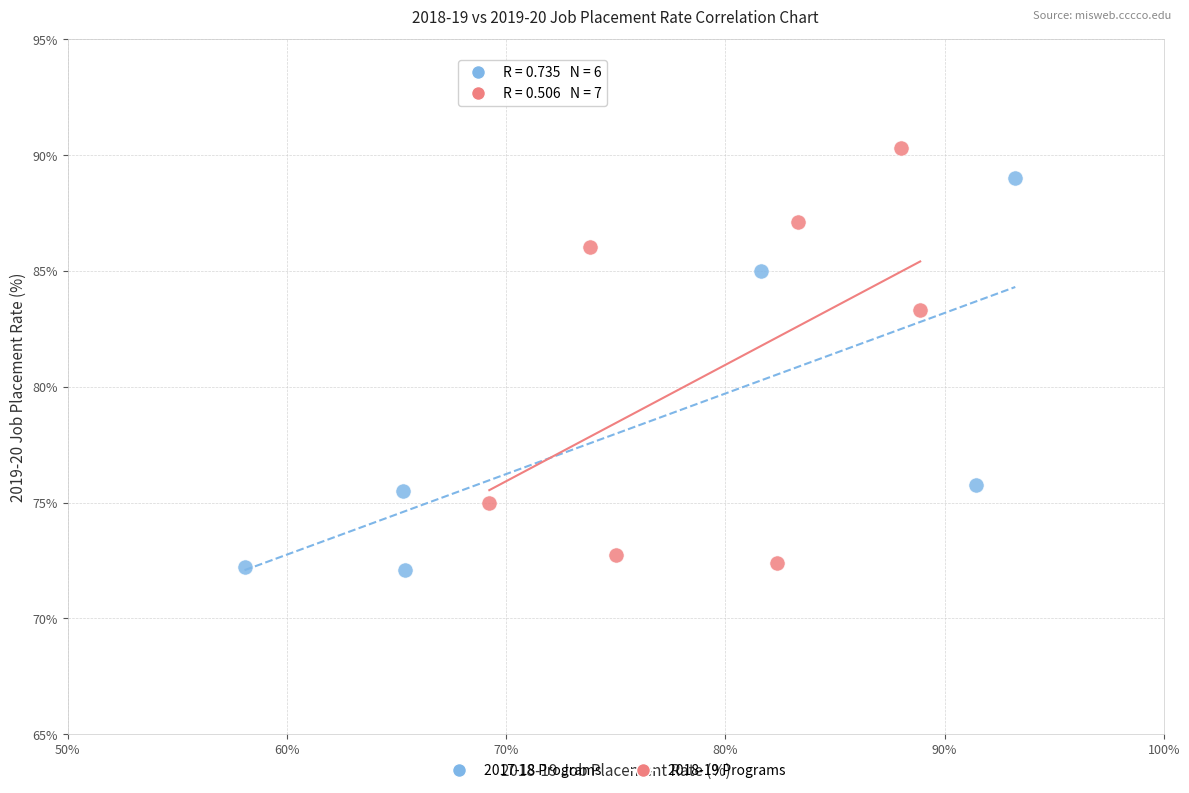

Which series contains the highest Y value?

2018-19 Programs